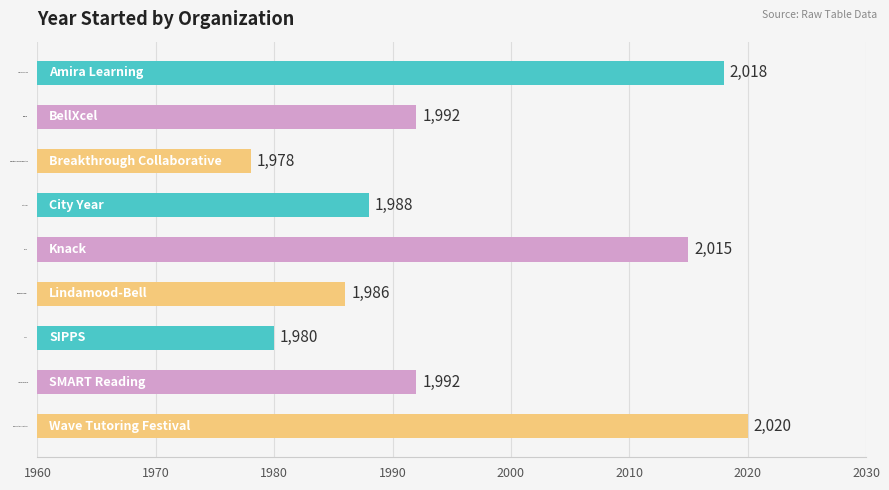

The chart shows a value of 1980 at SIPPS. True or false?

True